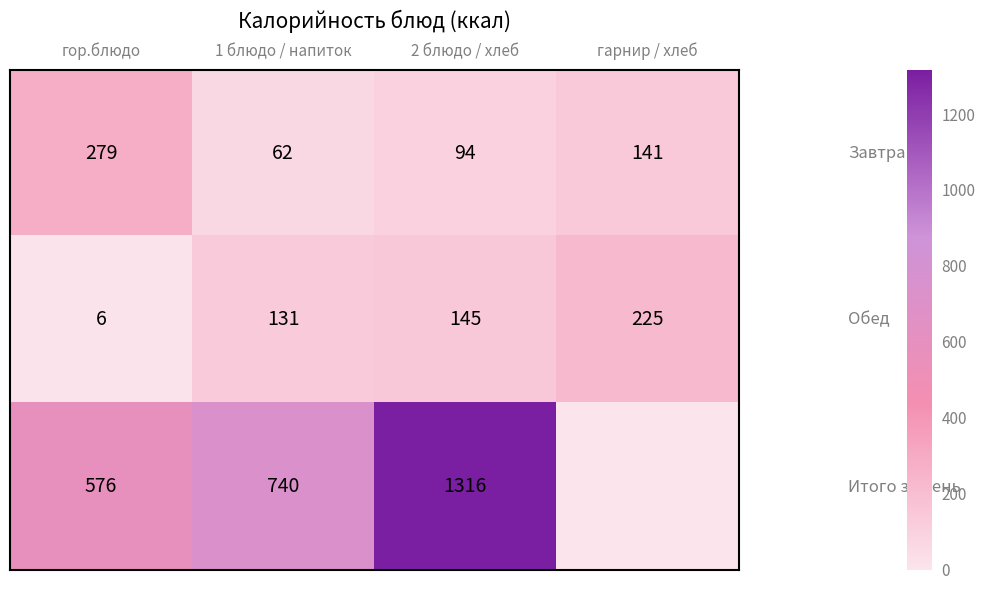

What is the difference between the highest and lowest values at гор.блюдо?

570